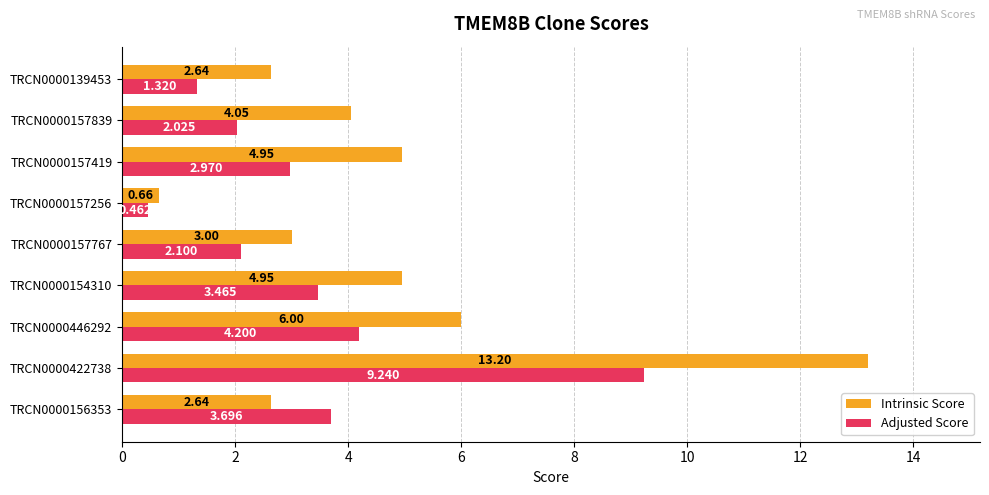

Is the value of Intrinsic Score at TRCN0000139453 greater than the value of Adjusted Score at TRCN0000422738?

No